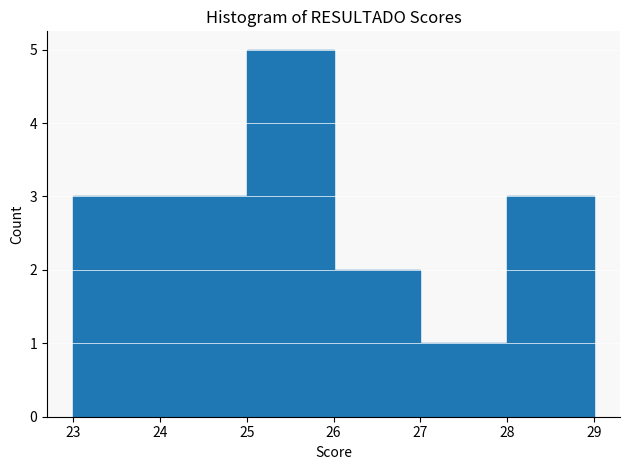

Reading left to right, transcribe this chart: for each bar, give the range it covers on the x-axis and its height. The values are not printed on the chart, so give them approximately, as read against the axis.

23 to 24: 3
24 to 25: 3
25 to 26: 5
26 to 27: 2
27 to 28: 1
28 to 29: 3